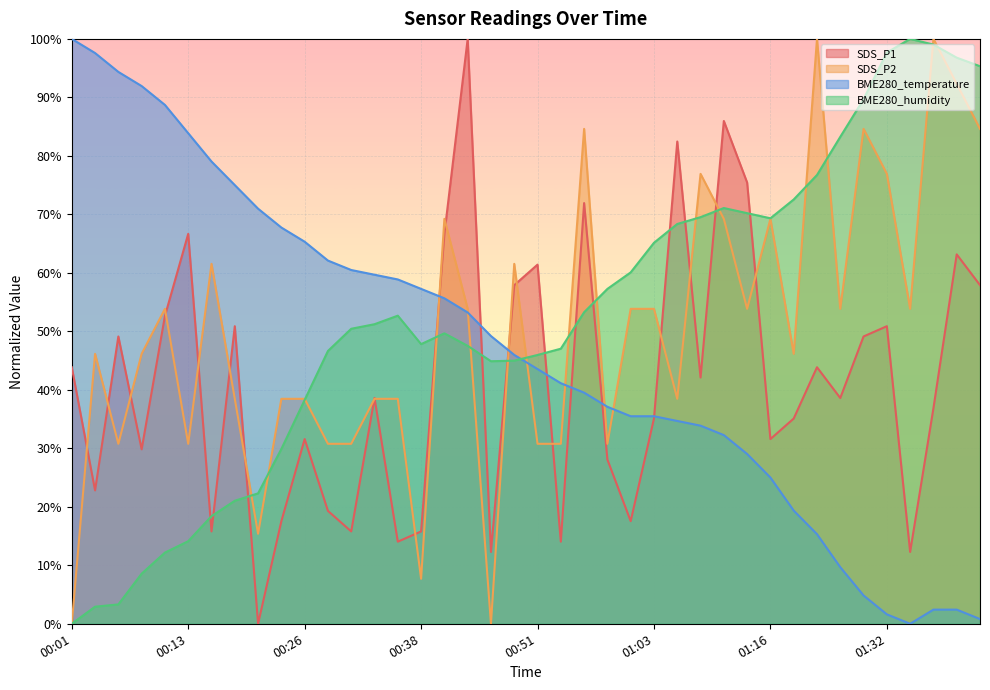

How many categories are shown in the chart?

40